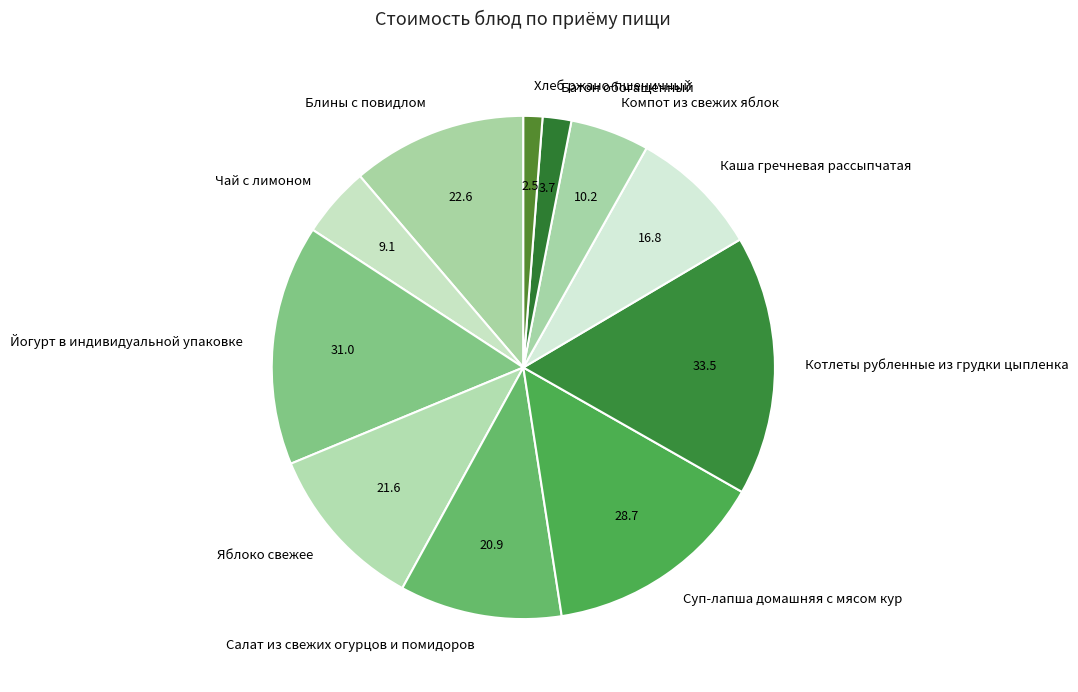

Does any single category account for the majority?

No